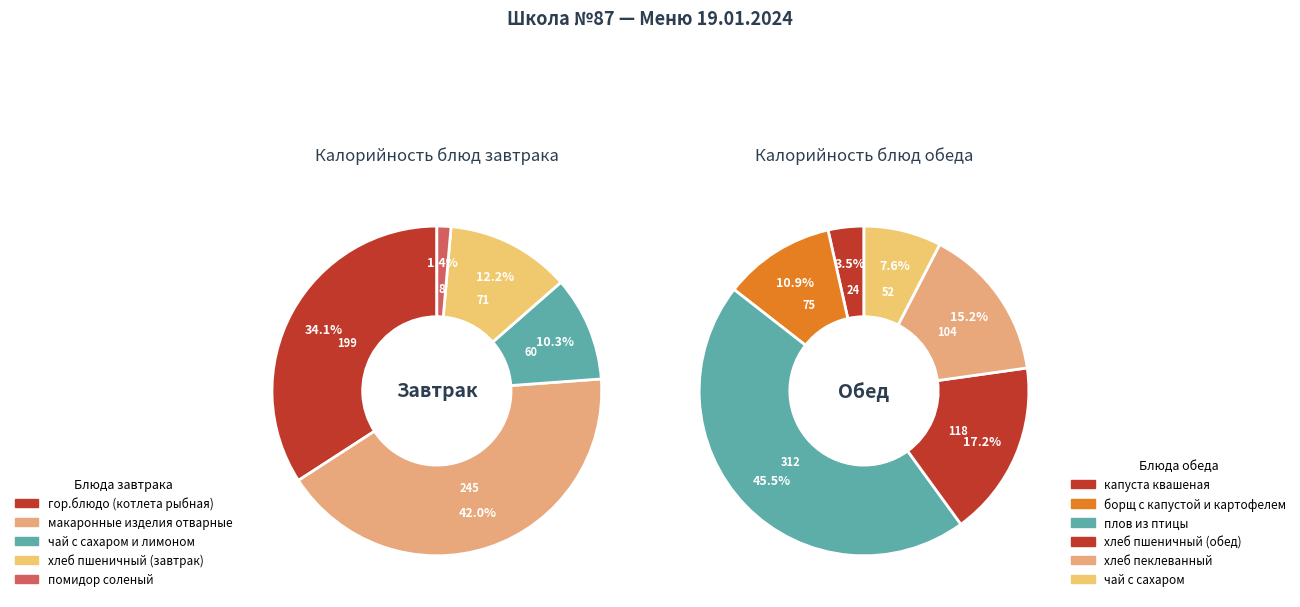

To the nearest percent, what percentage of the pie is помидор соленый?

1%